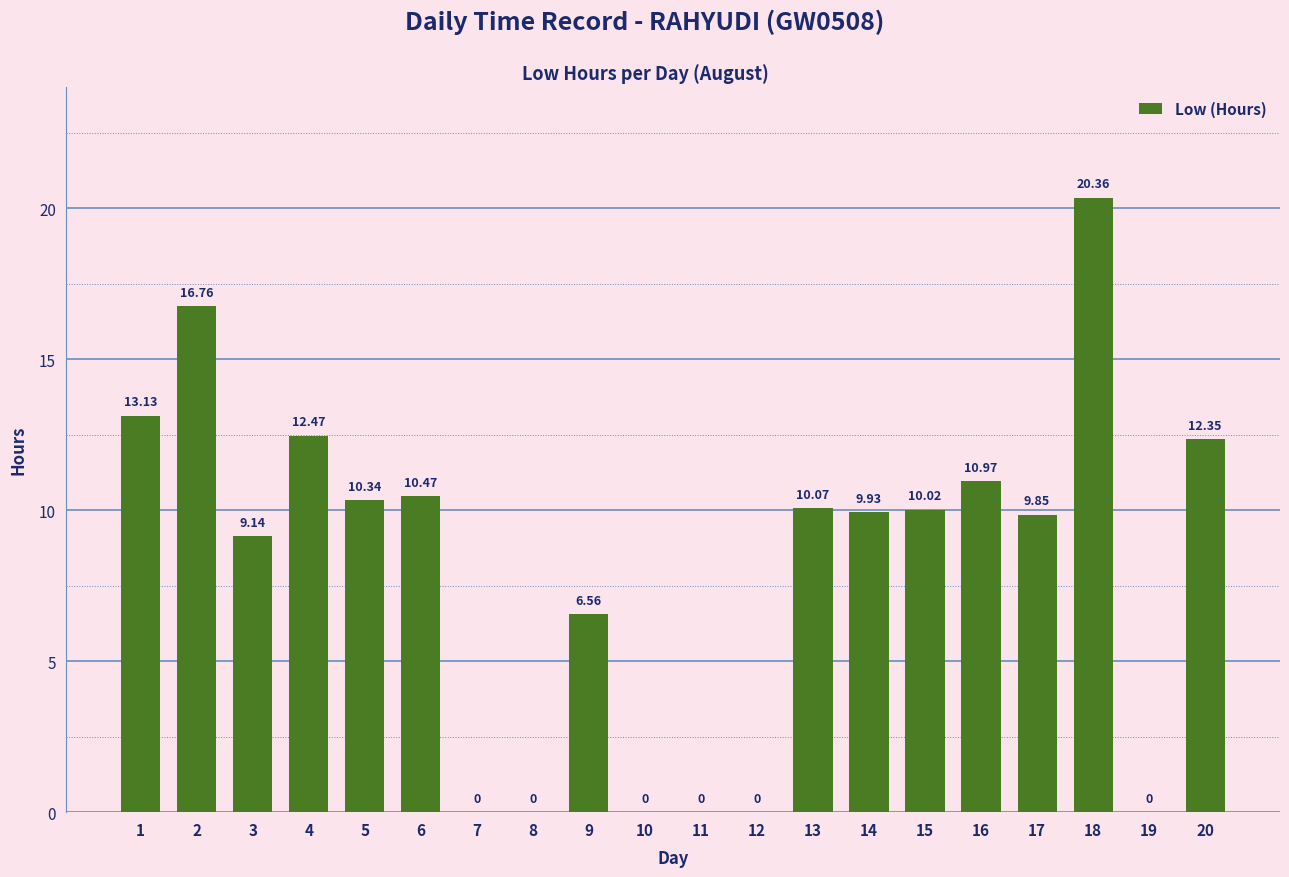

Which has a higher value, 5 or 12?

5